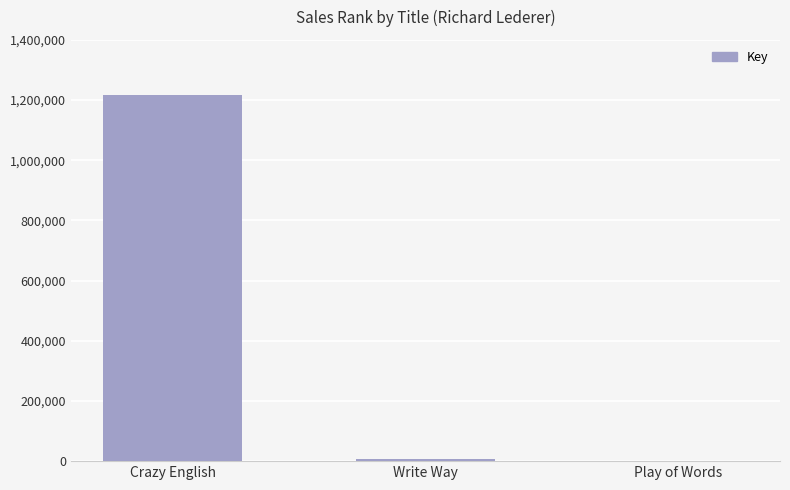

Does the chart contain stacked bars?

No